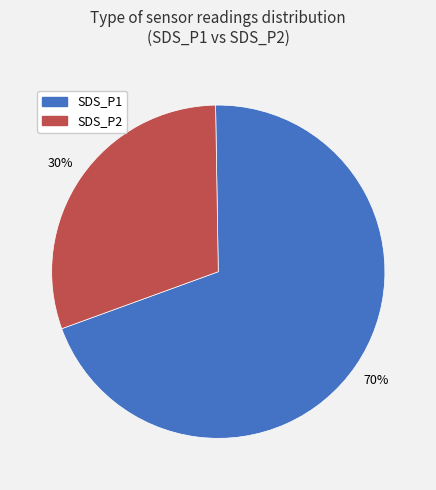

Does SDS_P2 represent more than half of the total?

No